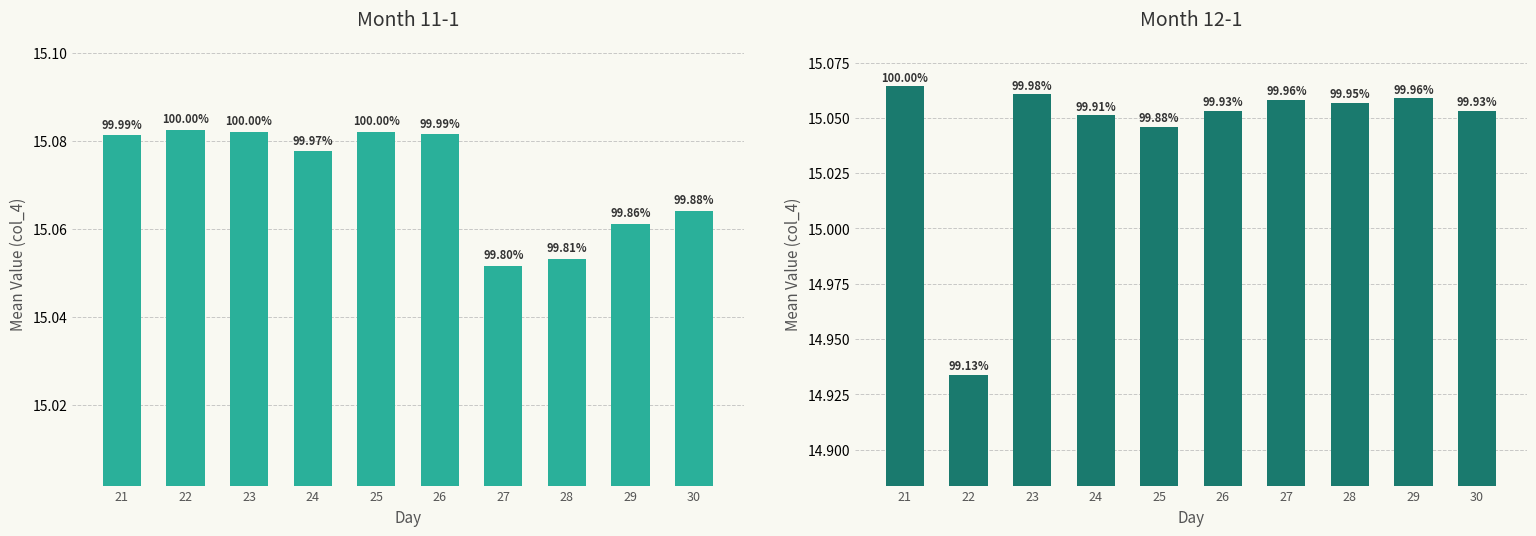

List the series in order of their overall mean, highest first.

11-1, 12-1